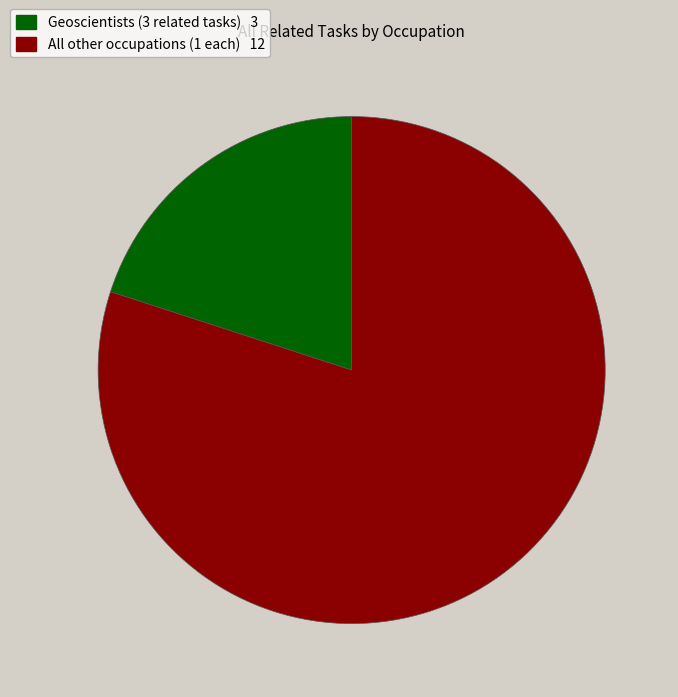

Is there any slice that represents more than half of the pie?

Yes